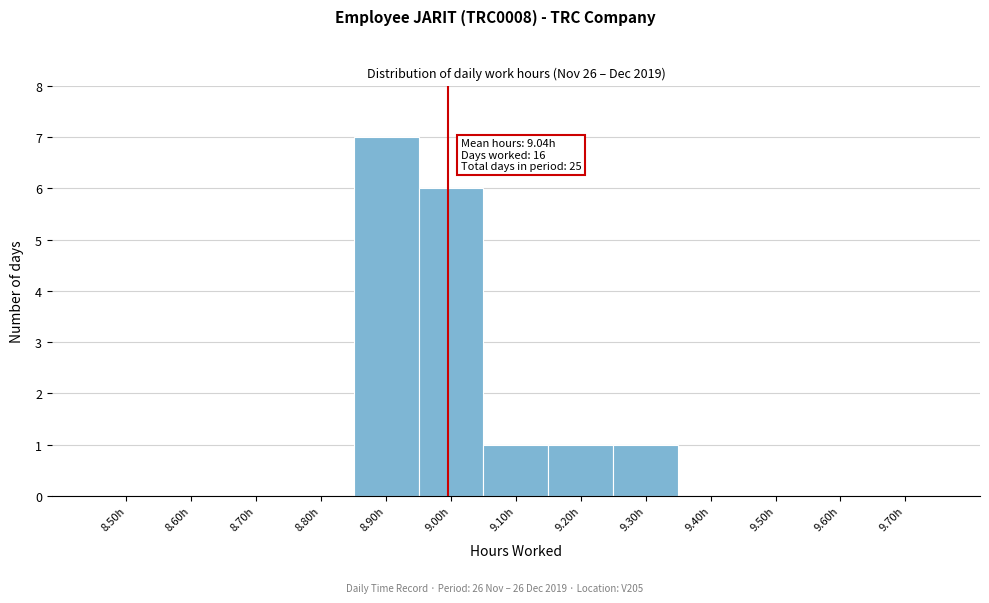

Reading left to right, what are all the values shown in this chart?

8.50h=0	8.60h=0	8.70h=0	8.80h=0	8.90h=7	9.00h=6	9.10h=1	9.20h=1	9.30h=1	9.40h=0	9.50h=0	9.60h=0	9.70h=0